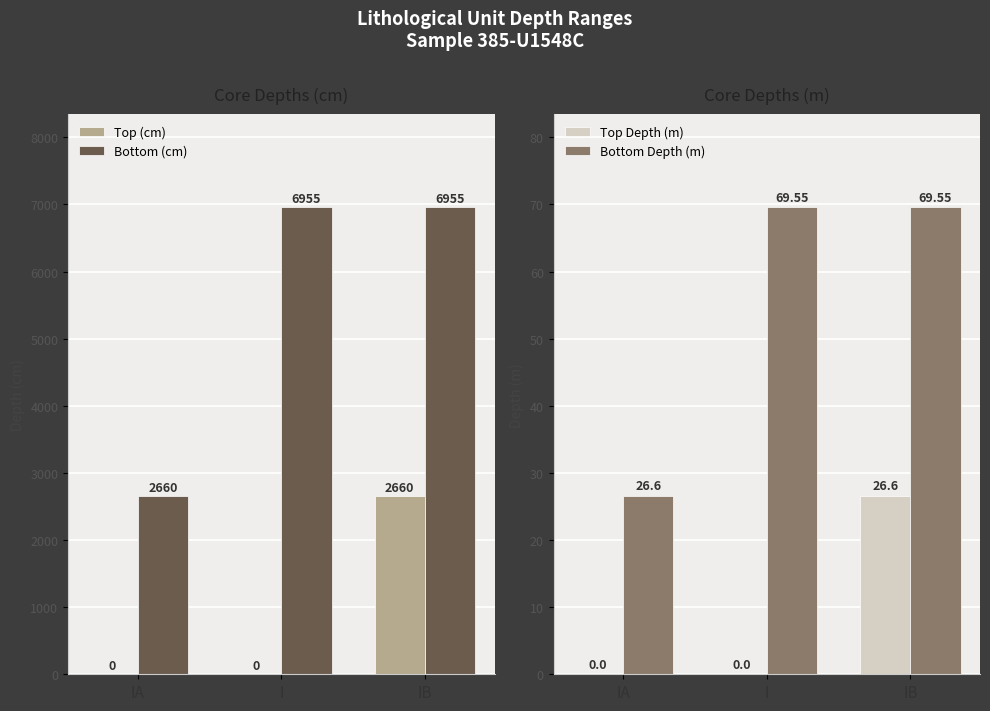

Reading right to left, extract all data points from this chart.

Top (cm): IB=2660.0	I=0.0	IA=0.0
Bottom (cm): IB=6955.0	I=6955.0	IA=2660.0
Top Depth (m): IB=26.6	I=0.0	IA=0.0
Bottom Depth (m): IB=69.5	I=69.5	IA=26.6